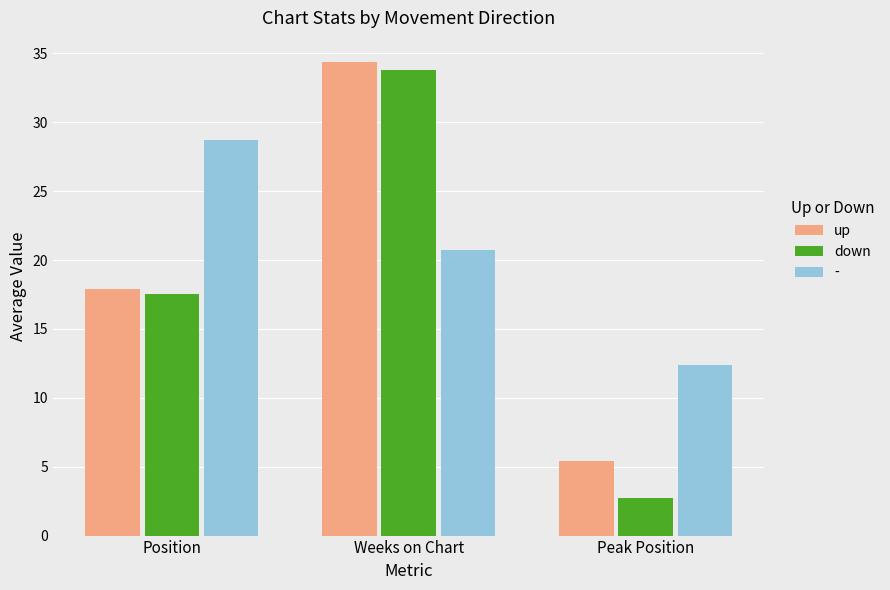

Is it true that up equals 9.2 at Weeks on Chart?

False